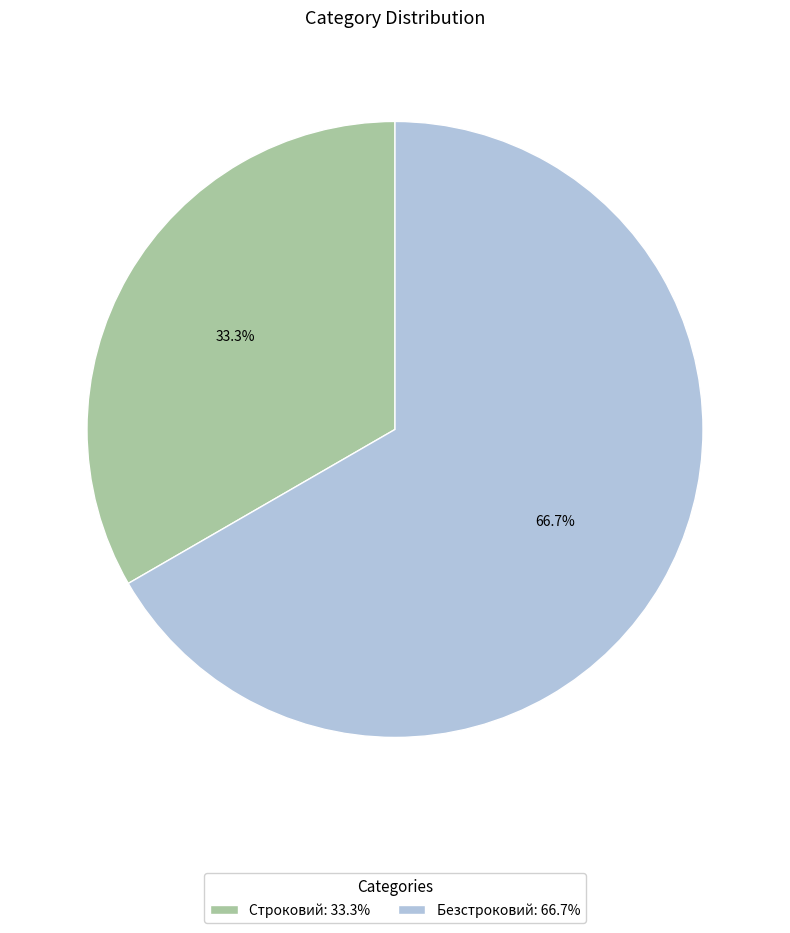

Rank the categories by value from lowest to highest.

Строковий, Безстроковий